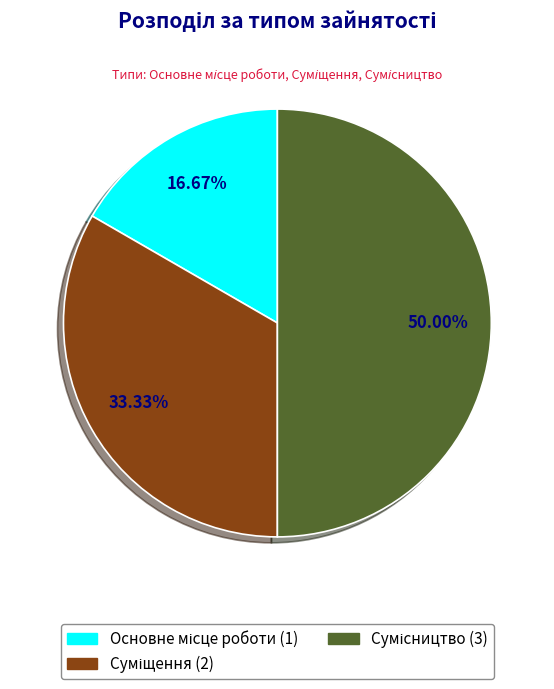

True or false: Сумісництво accounts for 50% of the total.

True